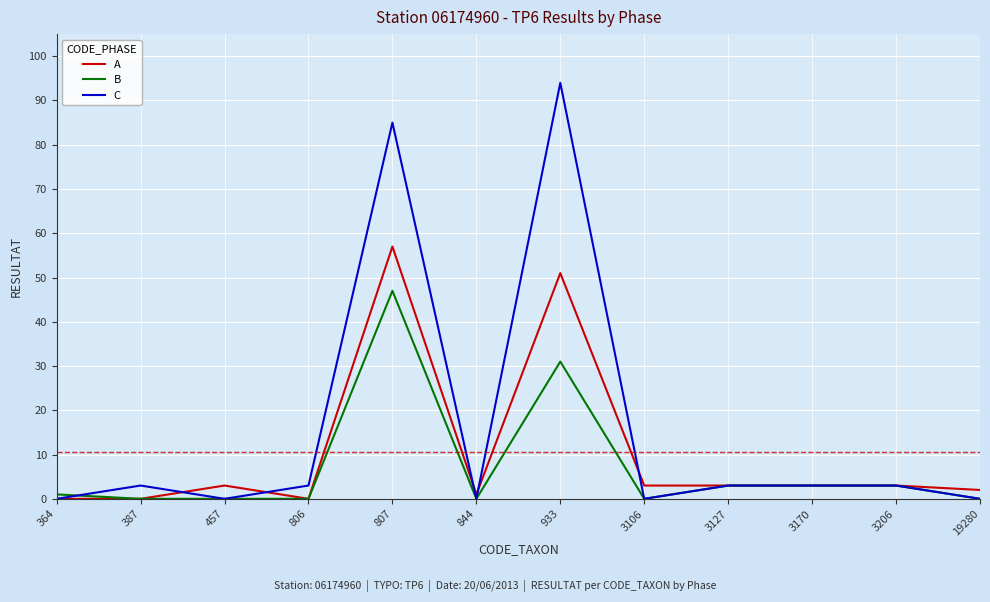

Where is B nearest to the value 23?

933